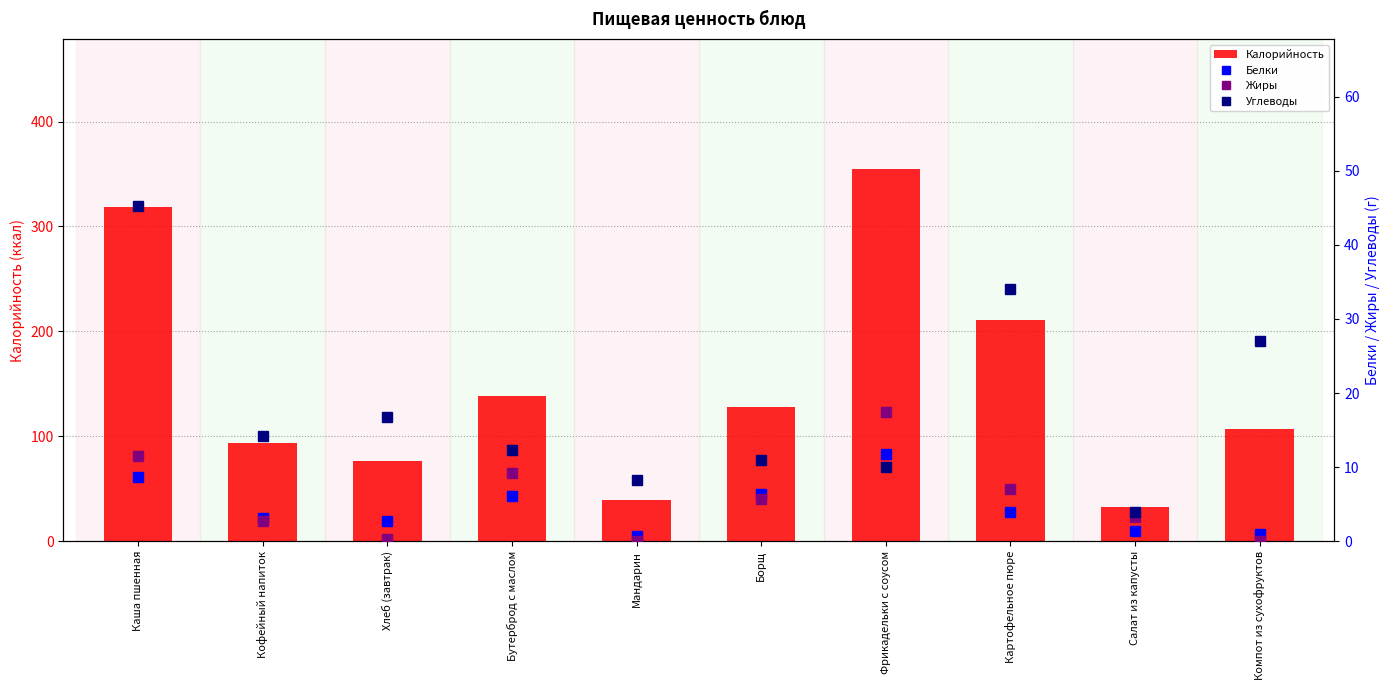

The value of Калорийность at Хлеб (завтрак) is 76.7. True or false?

True